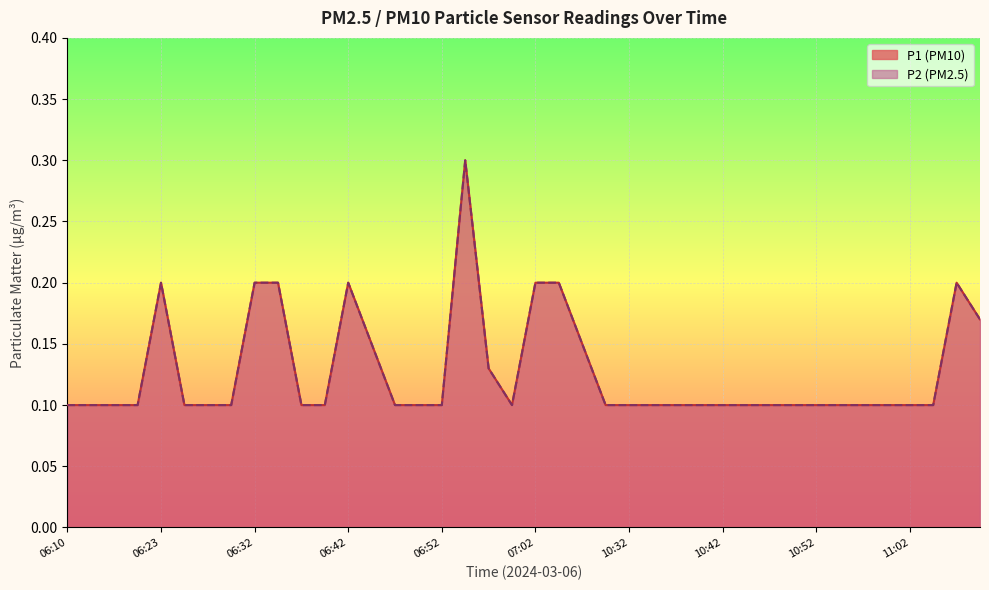

Which series has the widest spread of values?

P1 line